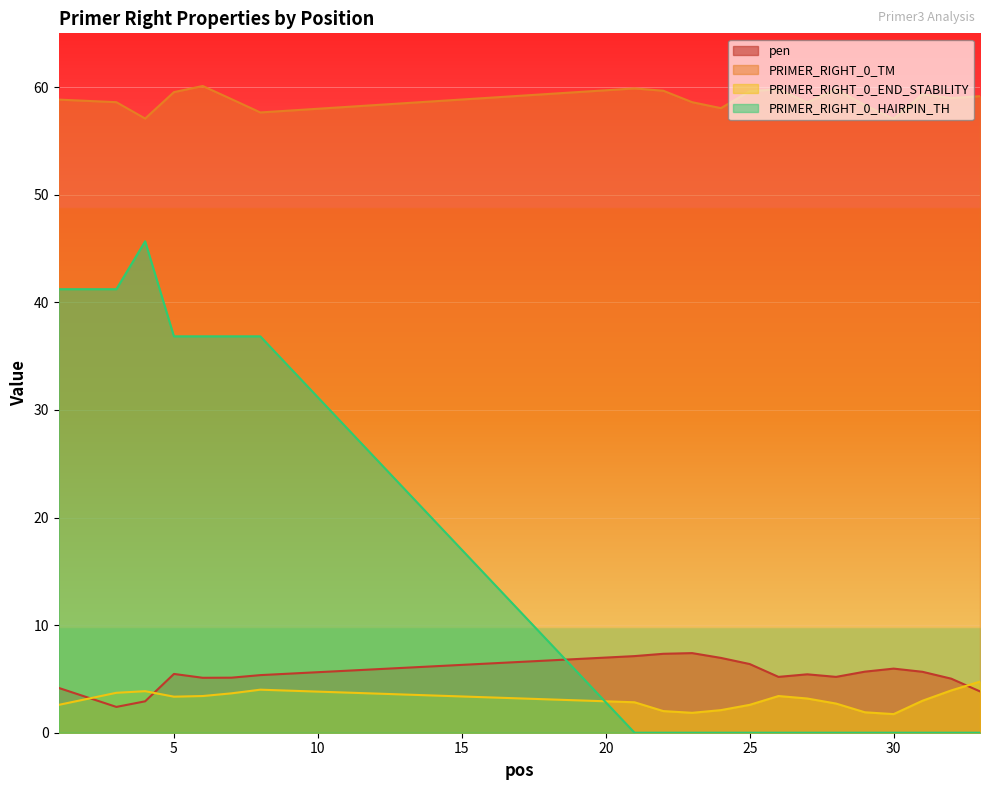

Rank the categories by PRIMER_RIGHT_0_HAIRPIN_TH value from highest to lowest.

4, 1, 3, 5, 6, 7, 8, 21, 22, 23, 24, 25, 26, 27, 28, 29, 30, 31, 32, 33